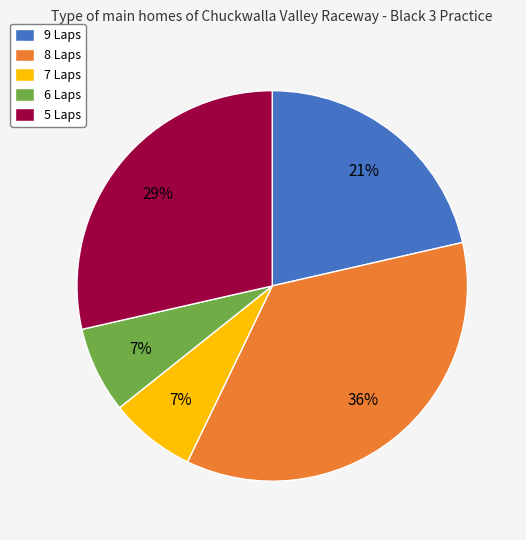

To the nearest percent, what portion does 8 Laps represent?

36%